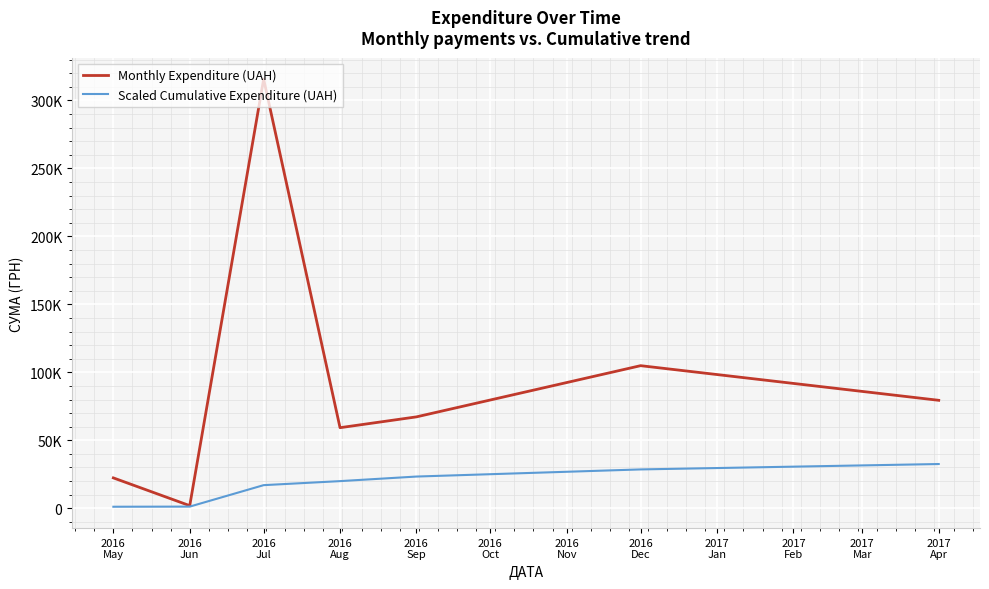

What are all the series names shown in the legend?

Monthly Expenditure (UAH), Scaled Cumulative Expenditure (UAH)